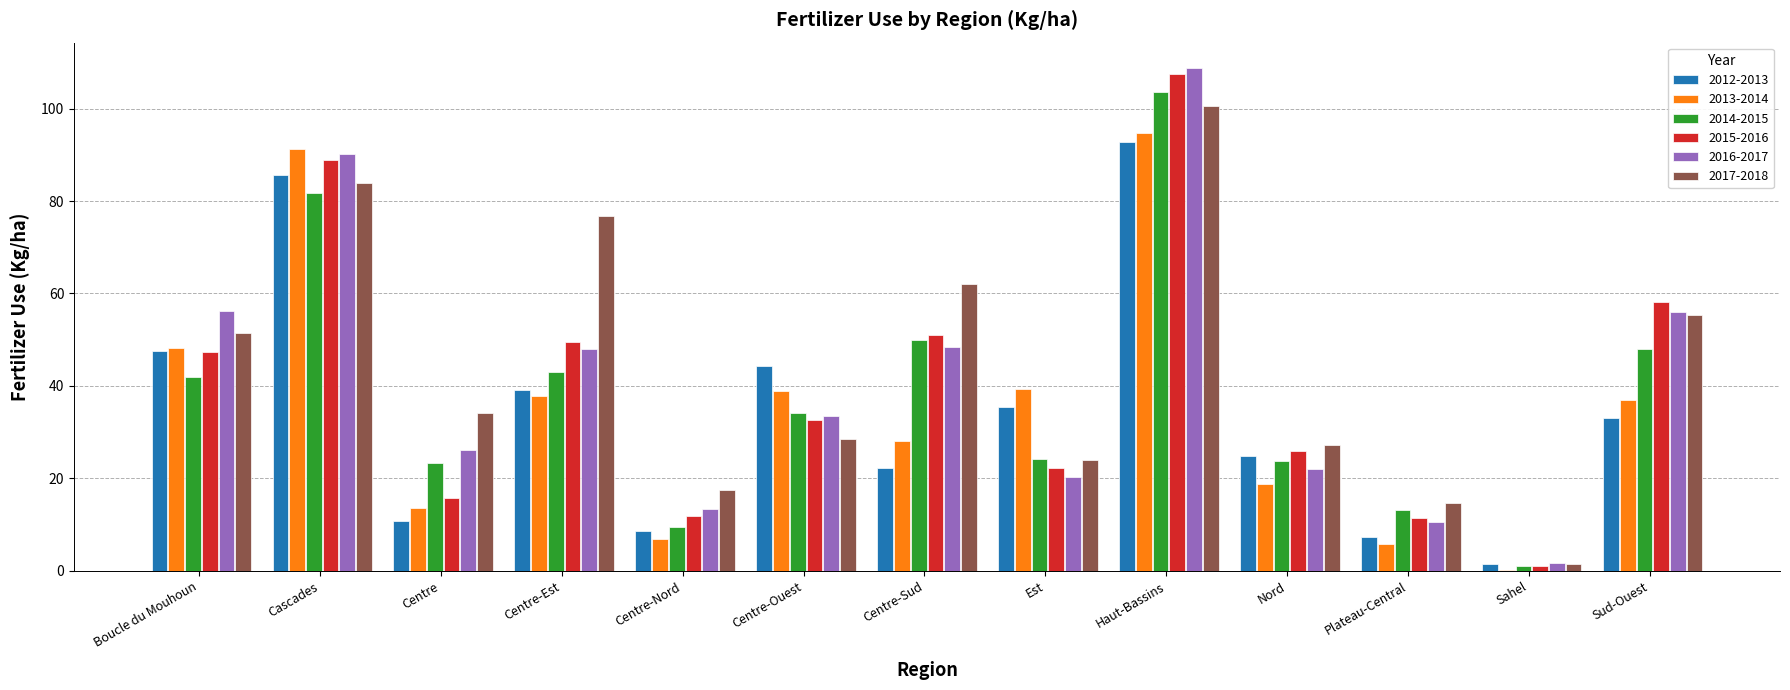

What is the average value of the 2013-2014 series?

35.4